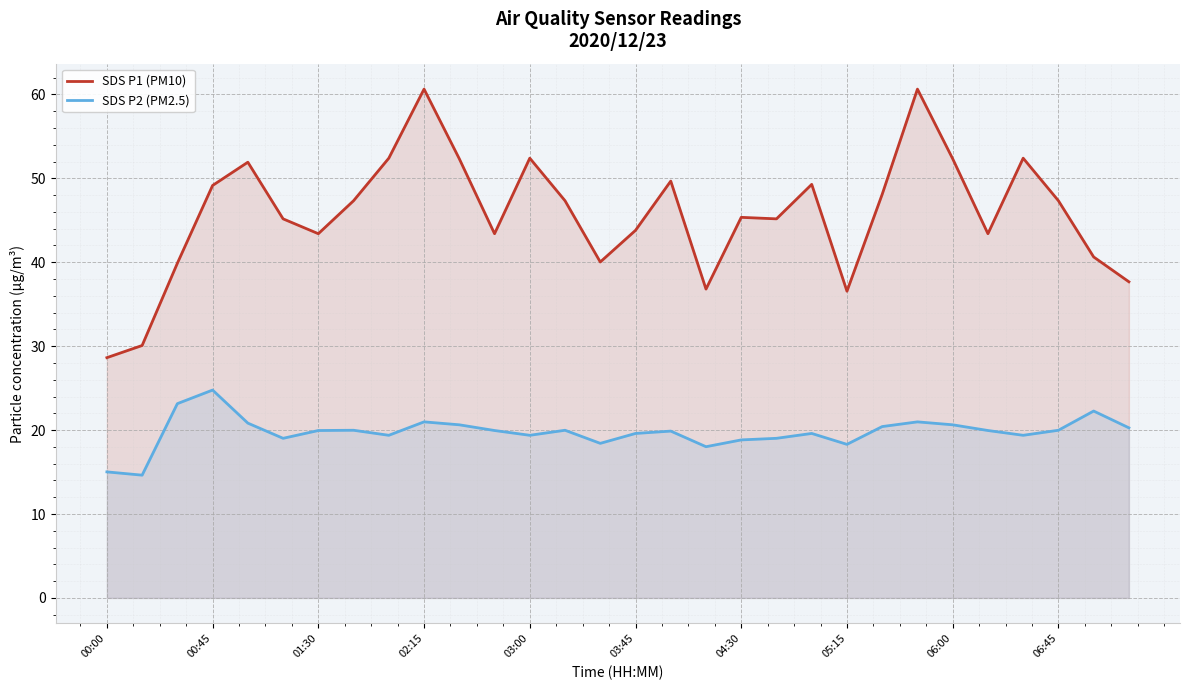

What is the total value across all series at 03:45?

63.4